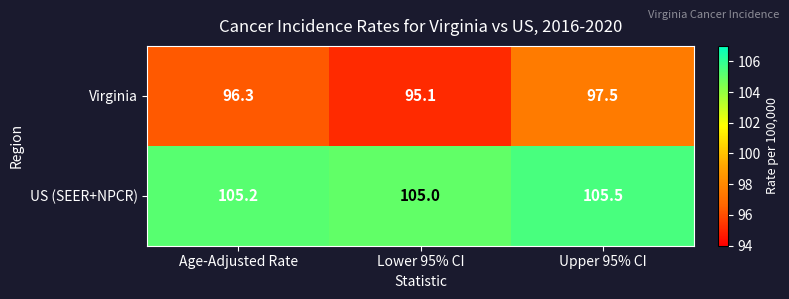

Between Age-Adjusted Rate and Upper 95% CI, which series saw the biggest shift?

Virginia